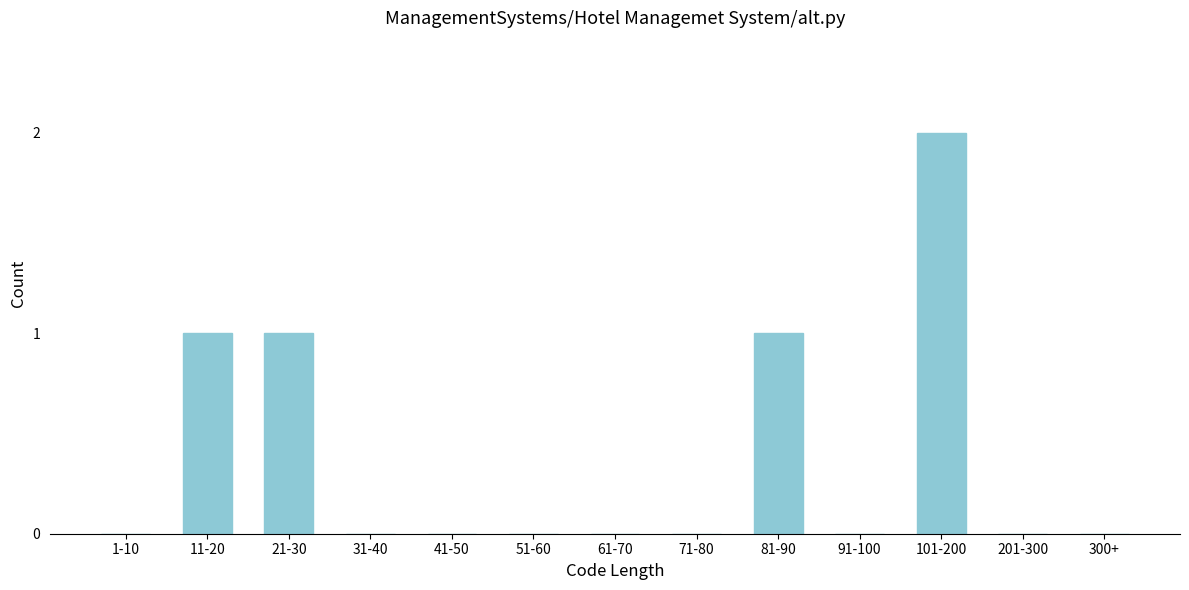

Reading left to right, what are all the values shown in this chart?

1-10=0	11-20=1	21-30=1	31-40=0	41-50=0	51-60=0	61-70=0	71-80=0	81-90=1	91-100=0	101-200=2	201-300=0	300+=0